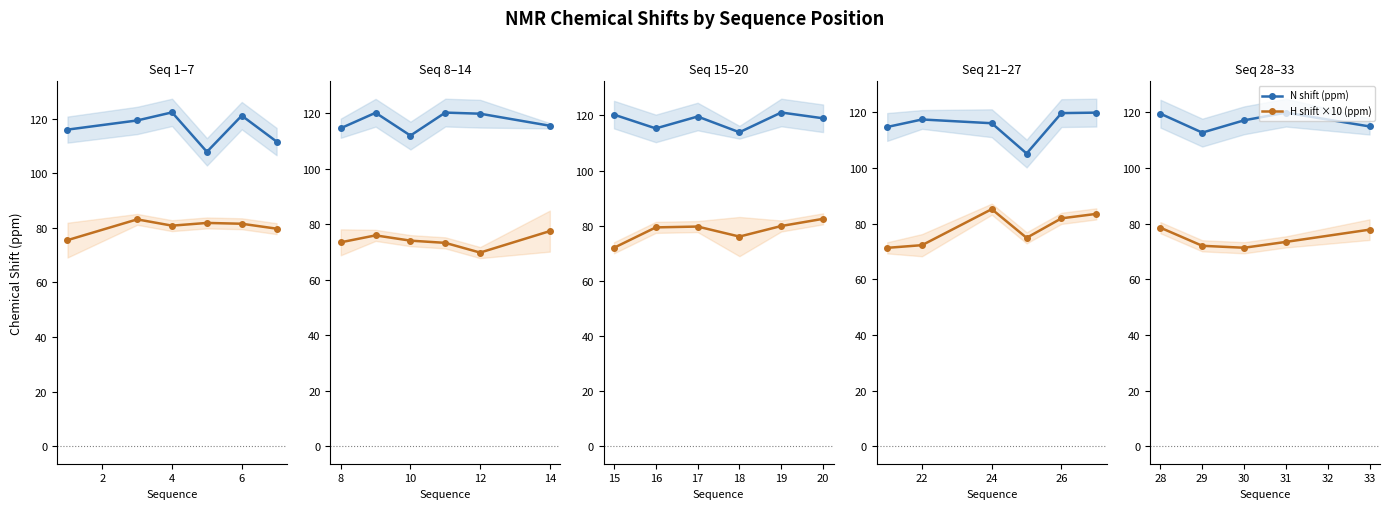

What is the value of the H shift ×10 (ppm) point at the 1st from the left?

78.5